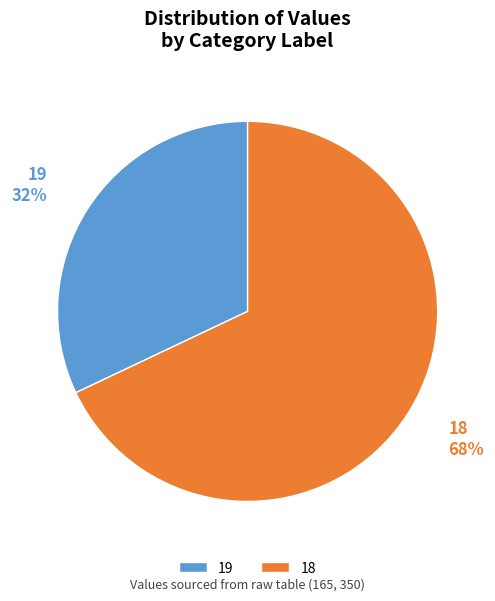

Which has a higher value, 19 or 18?

18